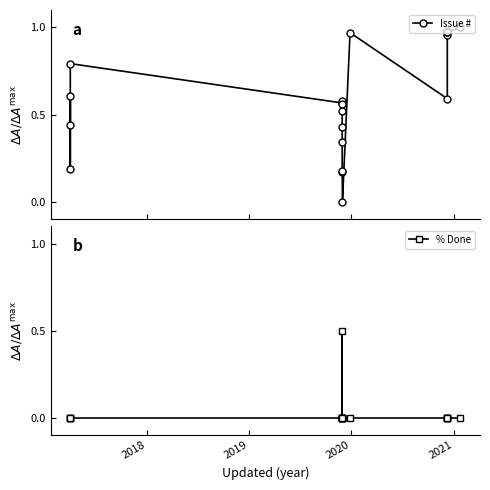

How many % Done values are between 0 and 1?

20